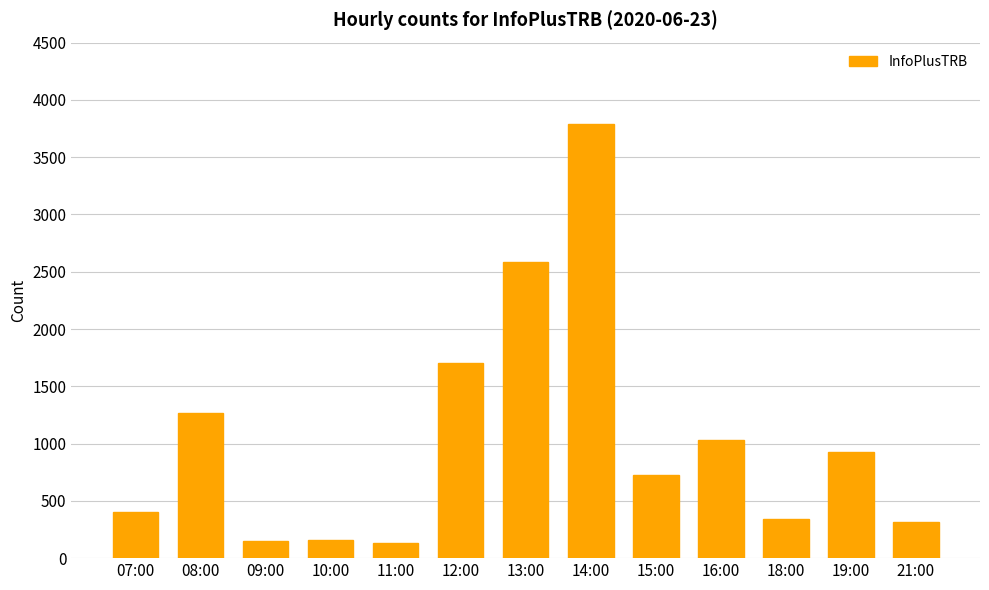

What position from the right is 08:00?

12